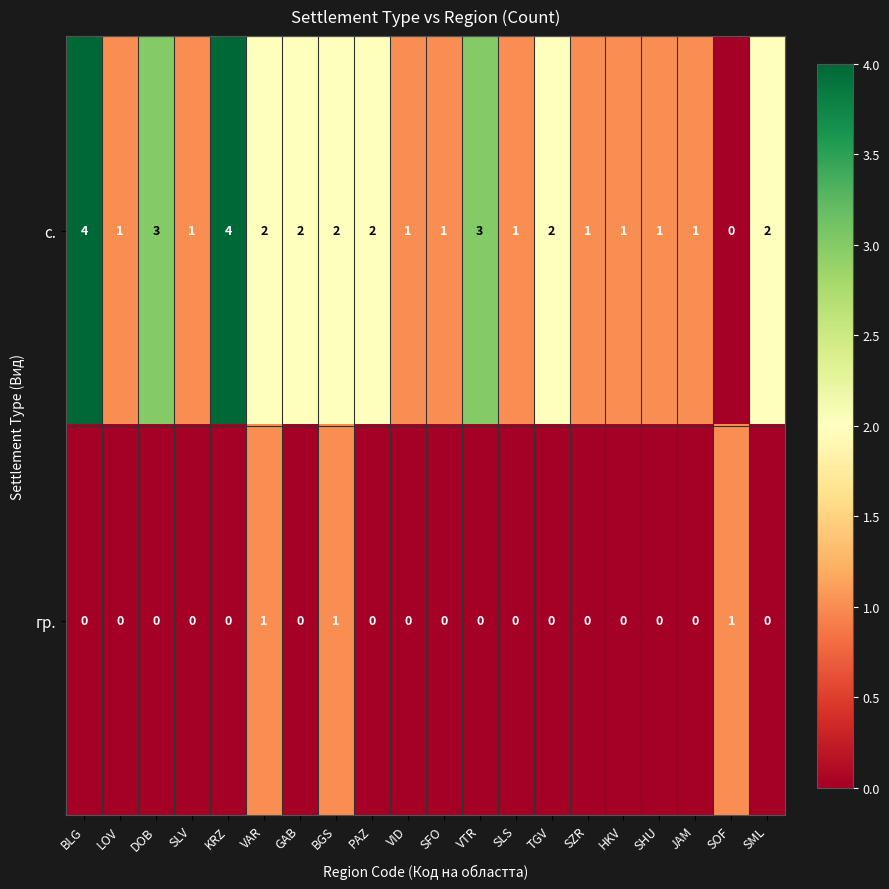

True or false: гр. has a value of -1 at KRZ.

False